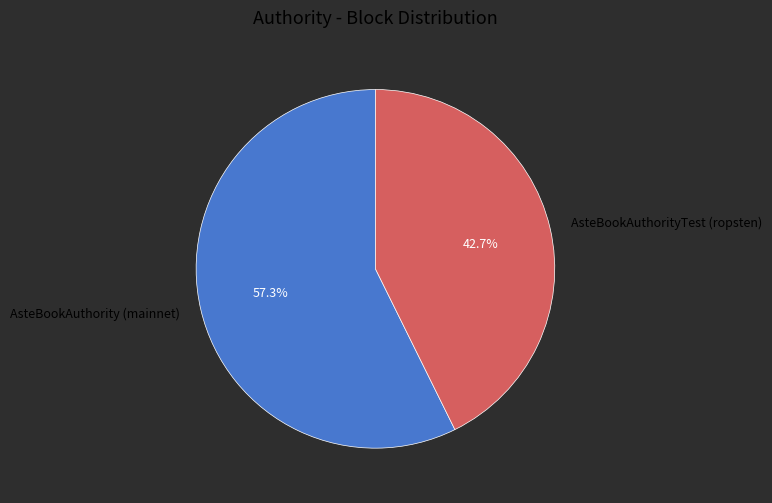

To the nearest percent, what portion does AsteBookAuthorityTest (ropsten) represent?

43%